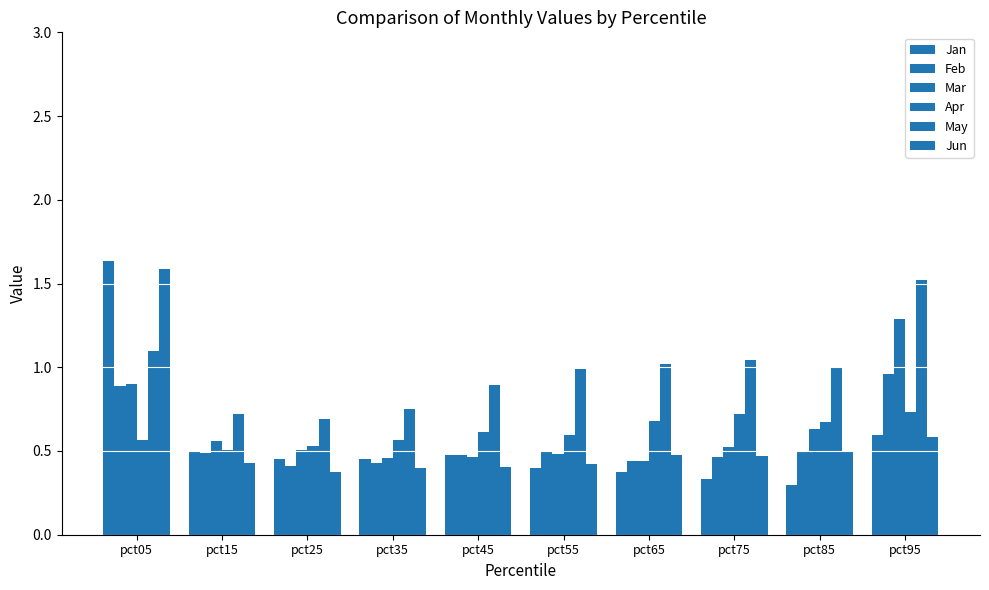

How many bars are there in total?

60